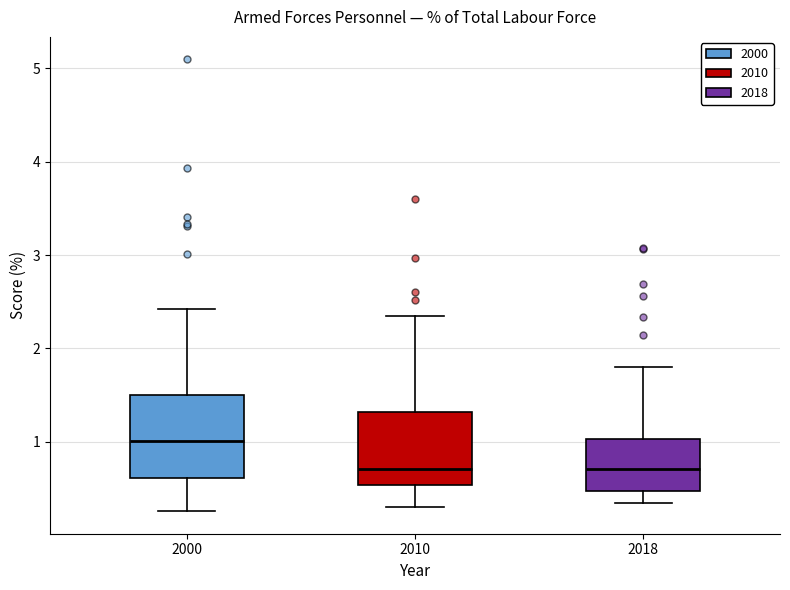

Where is the lower edge of the box at x = 2018 on the y-axis? The values are not printed on the chart, so give them approximately, as read against the axis.

0.5